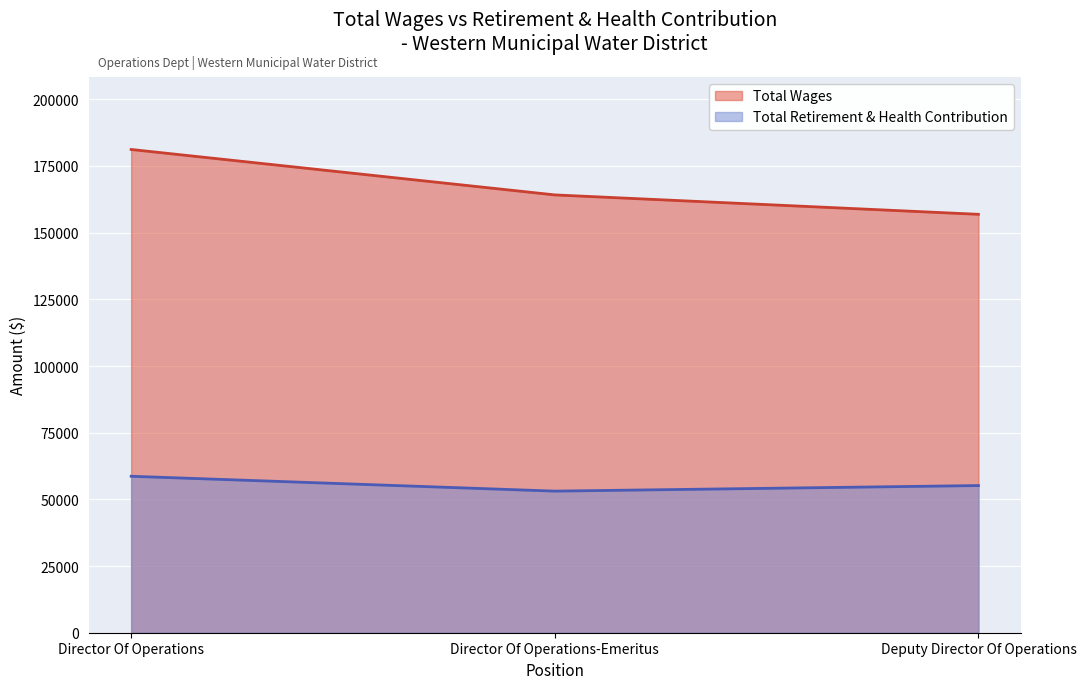

What is the total value across all series at Director Of Operations?

239849